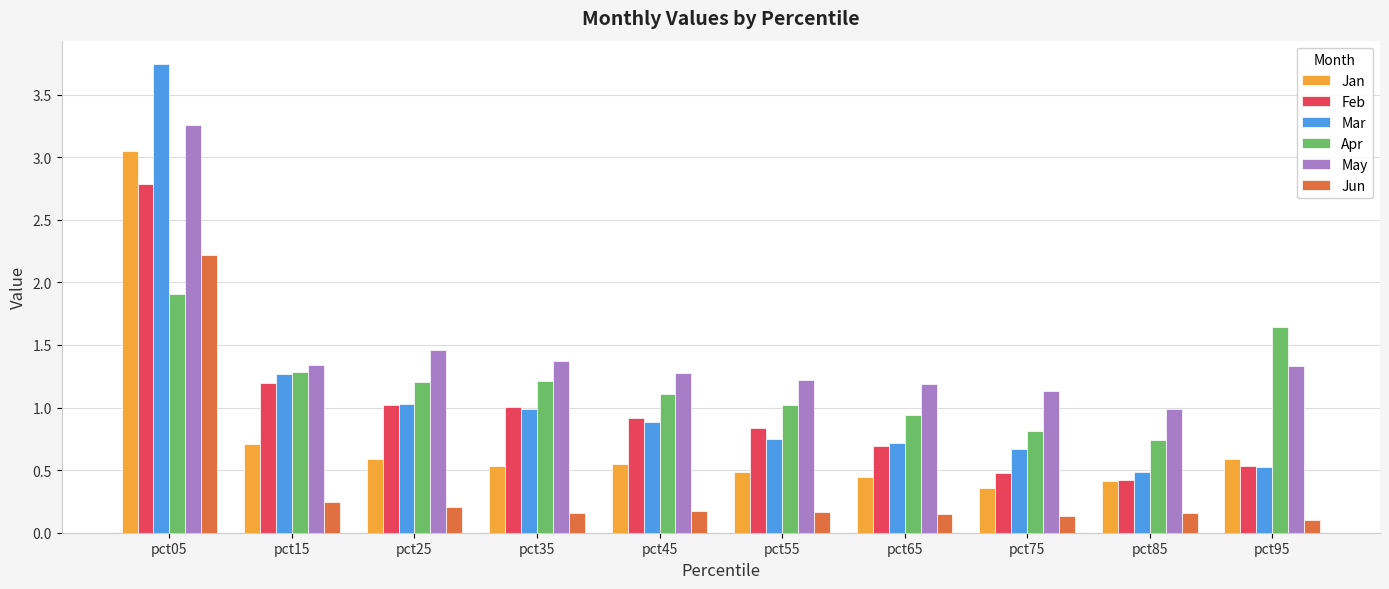

Which category has the highest value in the Jan series?

pct05